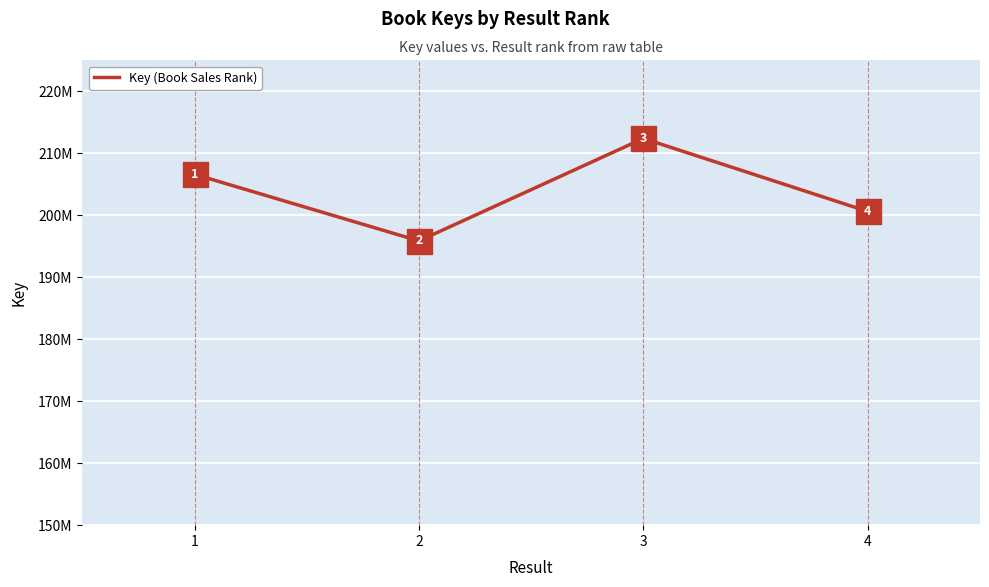

List the labels in order of value, smallest first.

2, 4, 1, 3